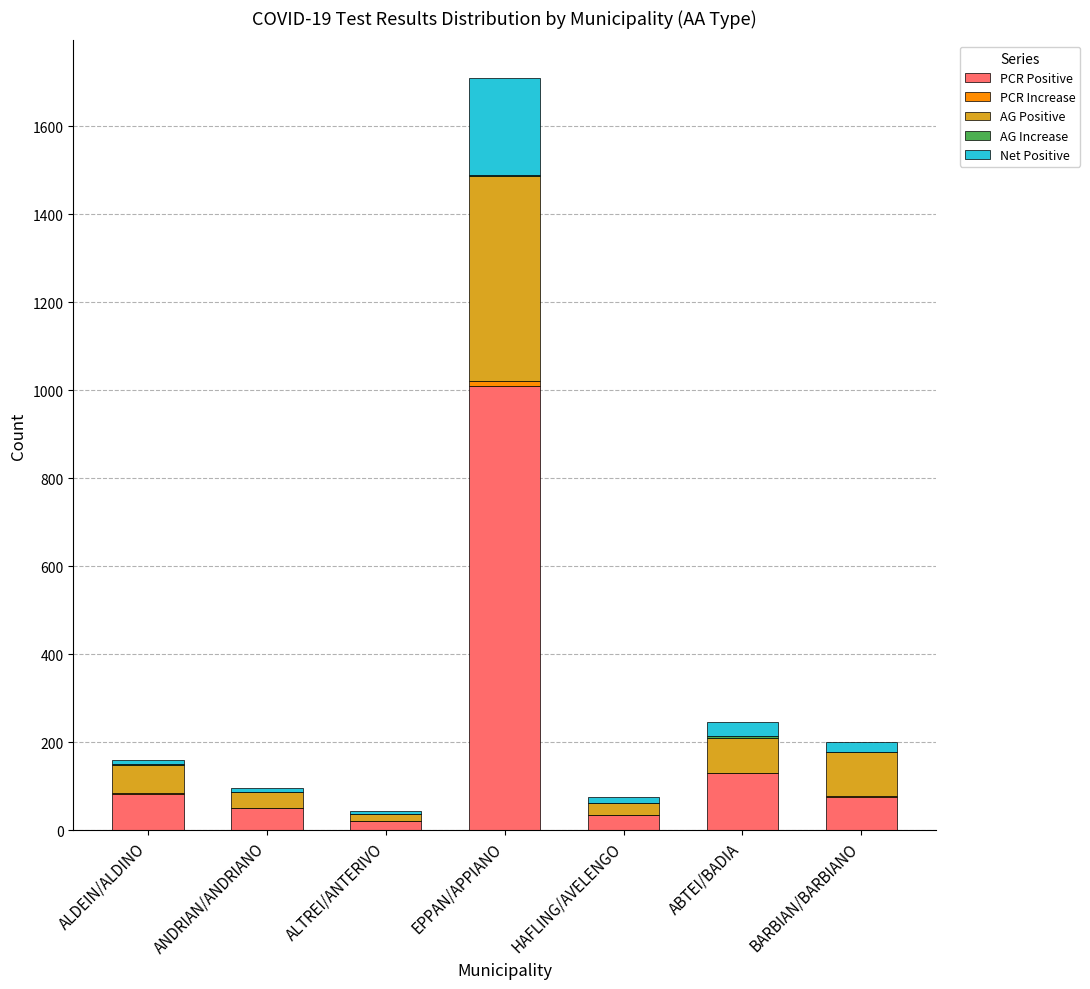

What is the highest value of the PCR Positive series?

1009